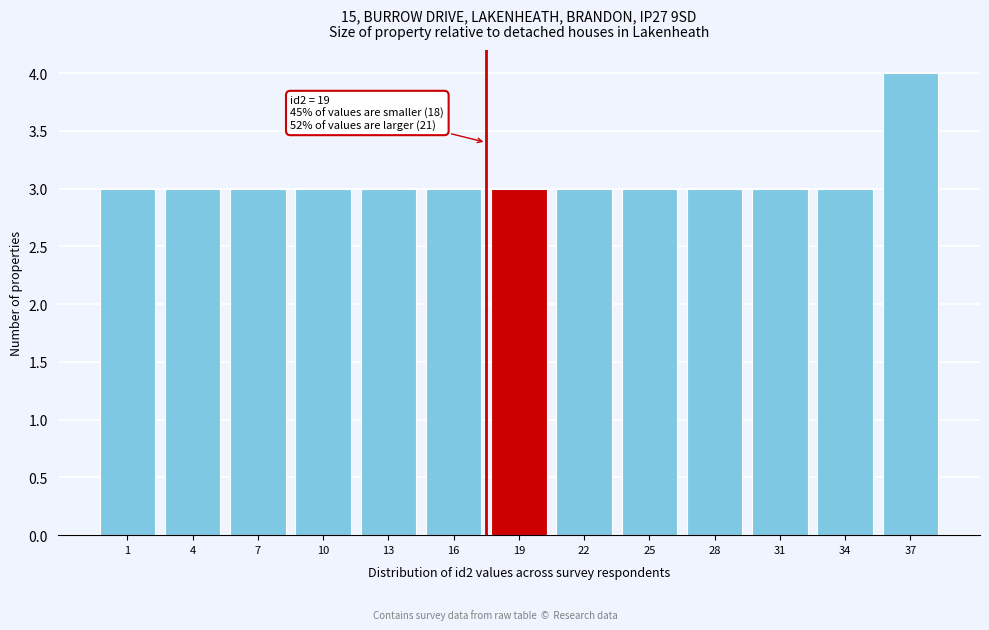

Reading right to left, transcribe all the data shown in this chart.

37=4	34=3	31=3	28=3	25=3	22=3	19=3	16=3	13=3	10=3	7=3	4=3	1=3